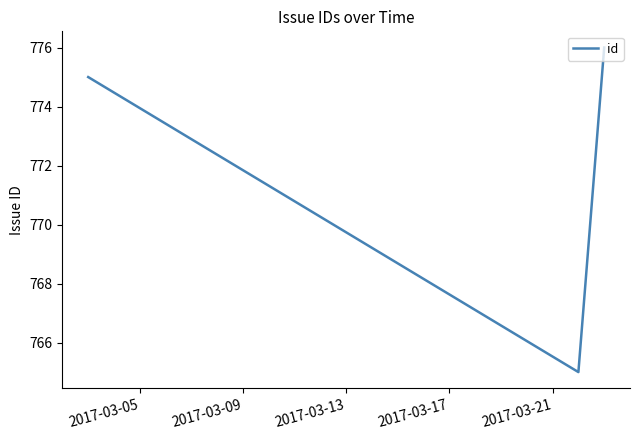

What is the smallest value displayed?

765